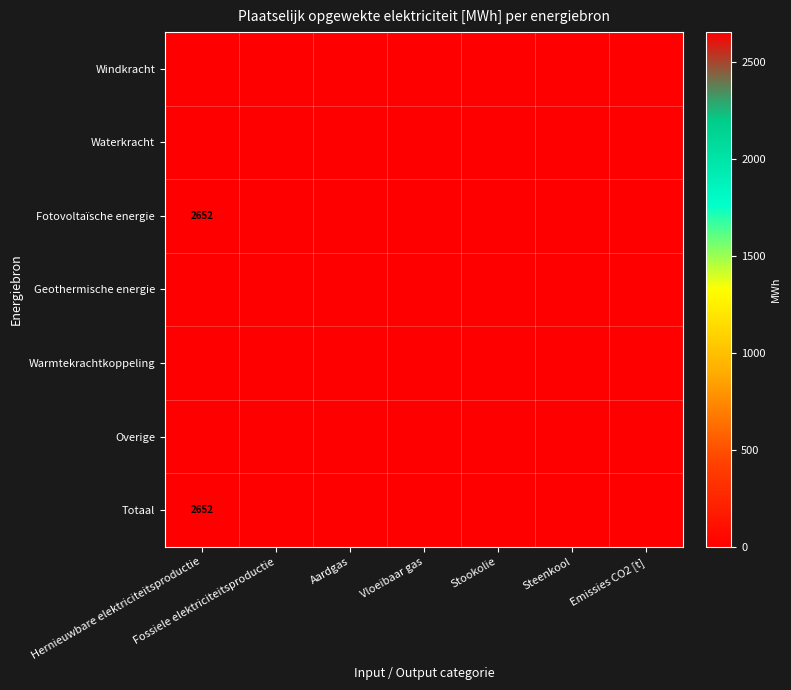

Between Stookolie and Emissies CO2 [t], which is larger?

Stookolie